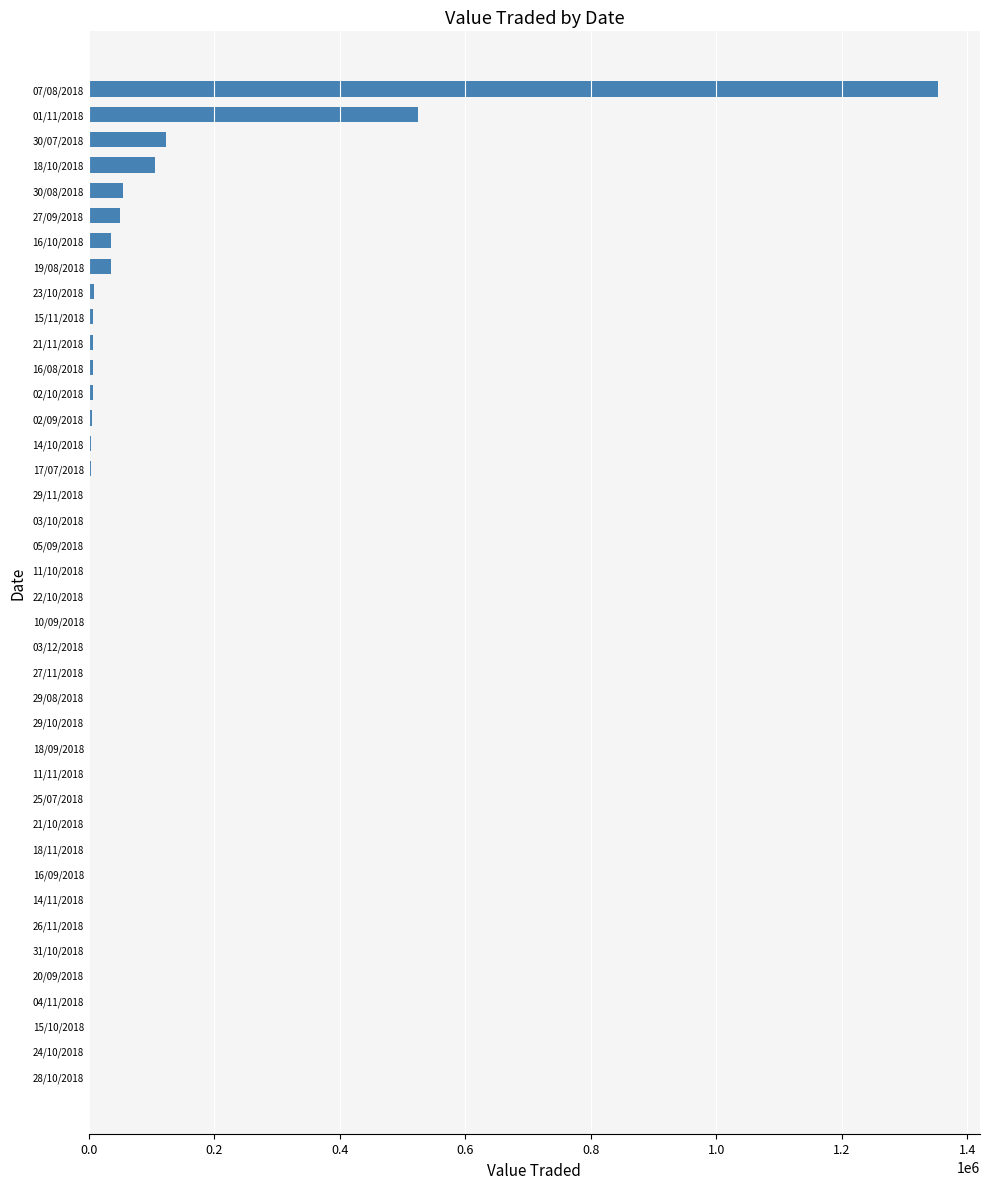

What is the greatest value displayed?

1352607